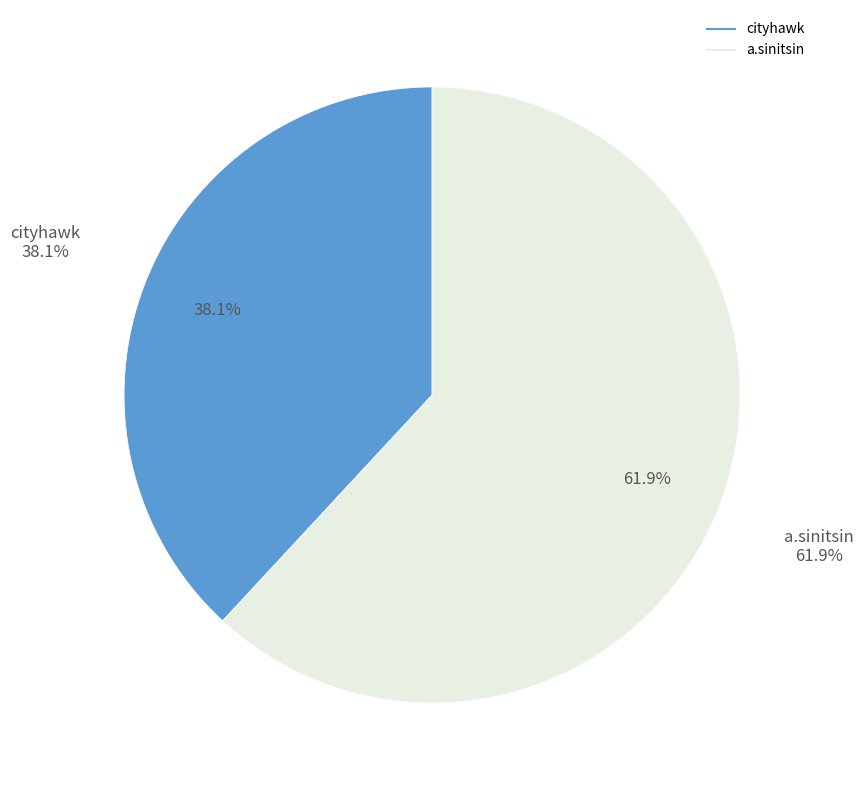

Combined, do a.sinitsin and cityhawk account for over 50%?

Yes